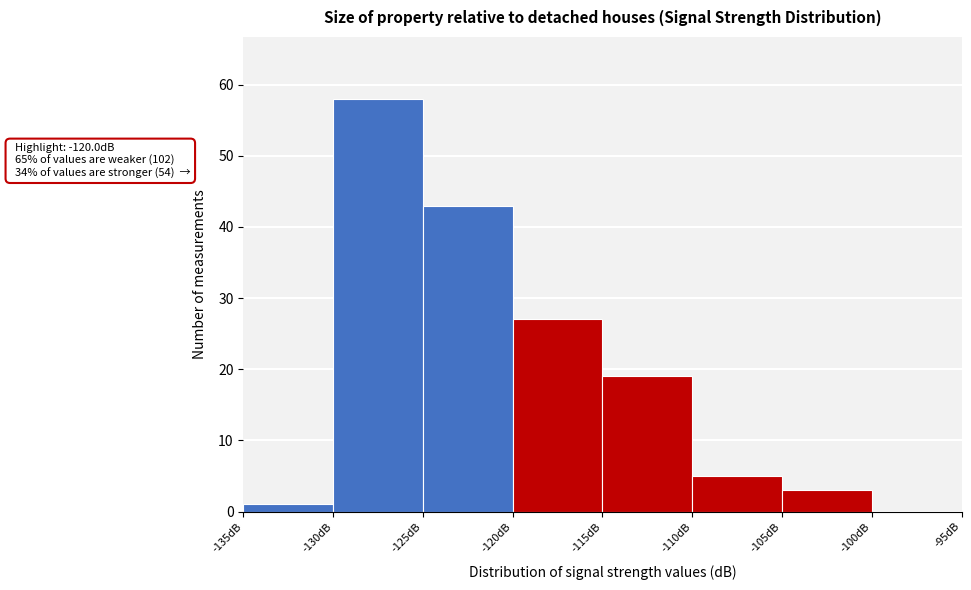

Over which range of the x-axis is the bar tallest?

-130 to -125